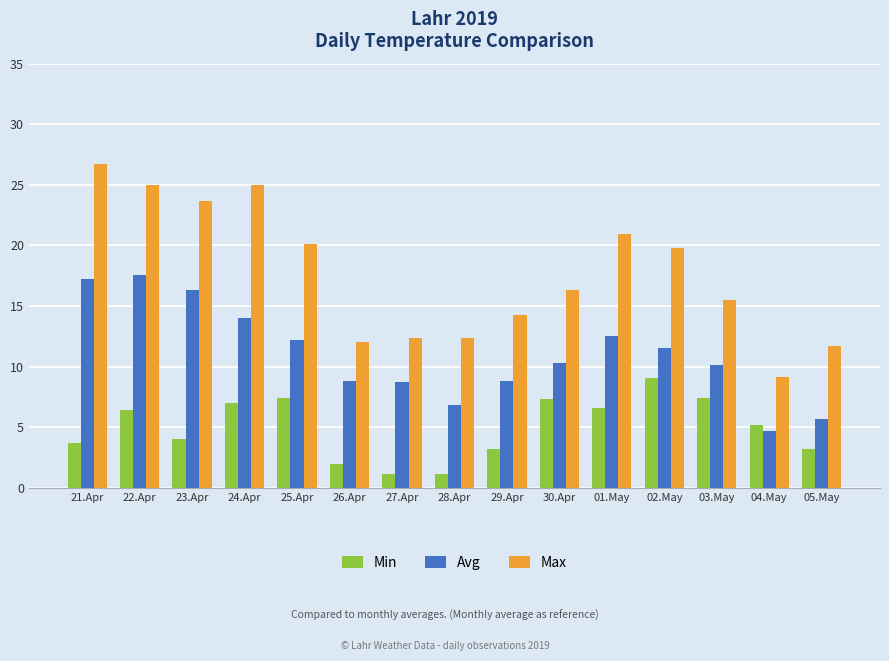

Count the number of data series in this chart.

3